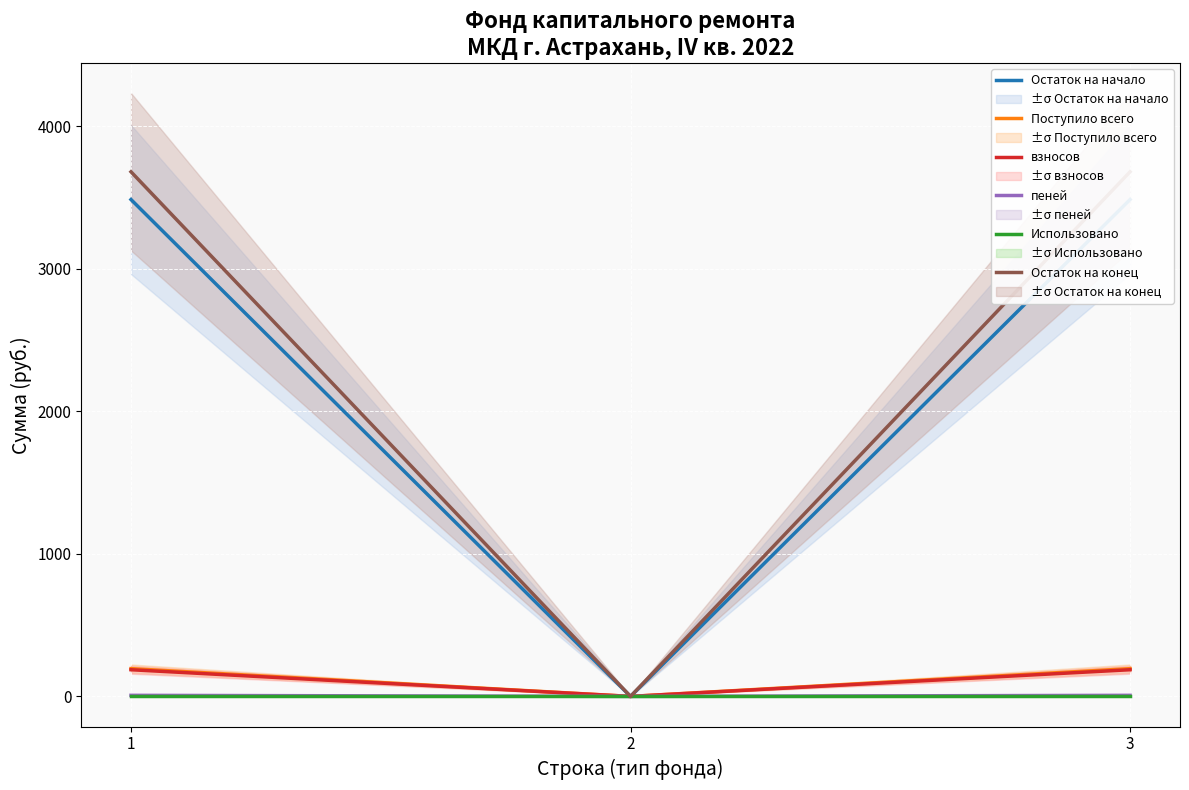

The взносов series shows 289.8 at 1. True or false?

False